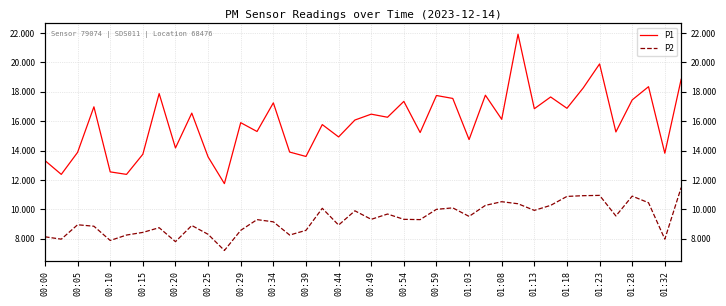

What is the highest value of the P1 series?

21.9